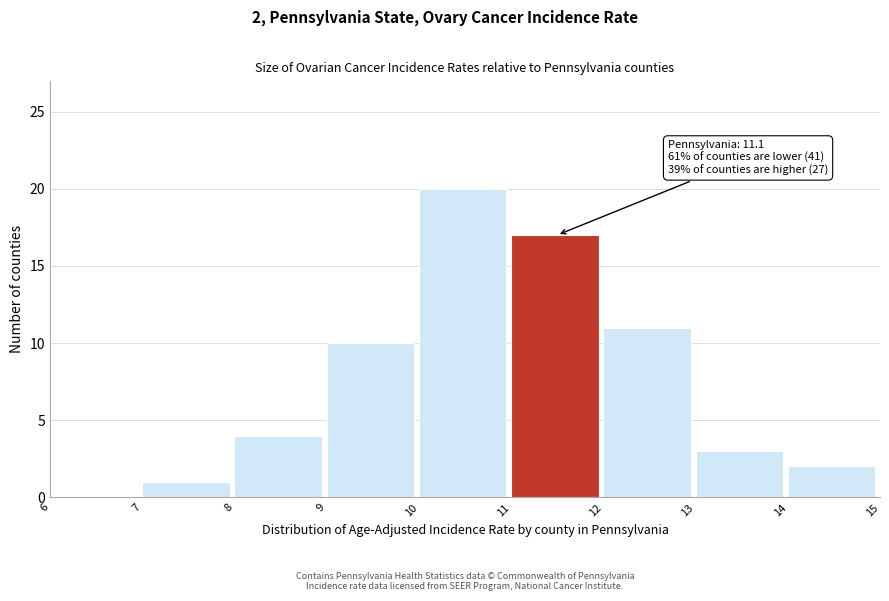

Which range on the x-axis has the tallest bar?

10 to 11